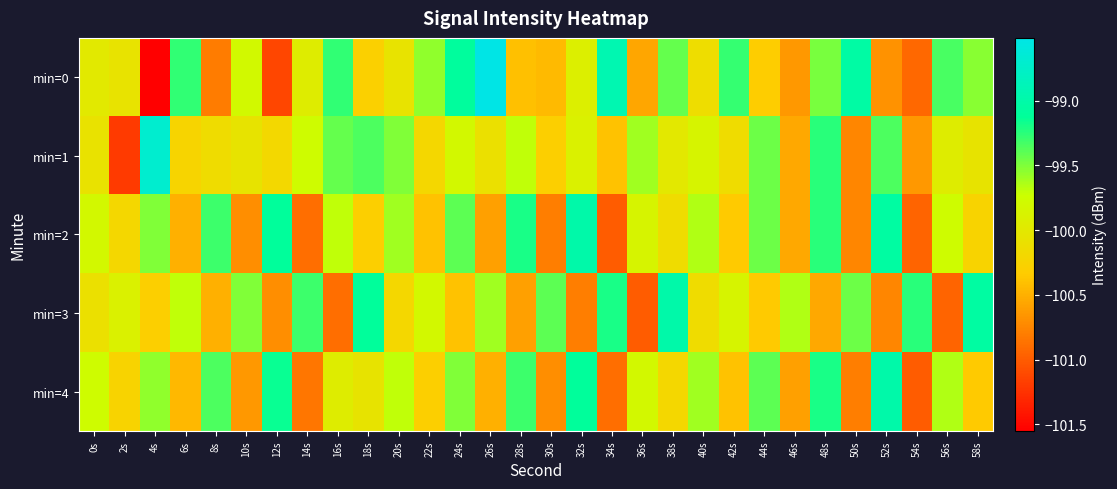

Which category has the highest value across all series?

26s